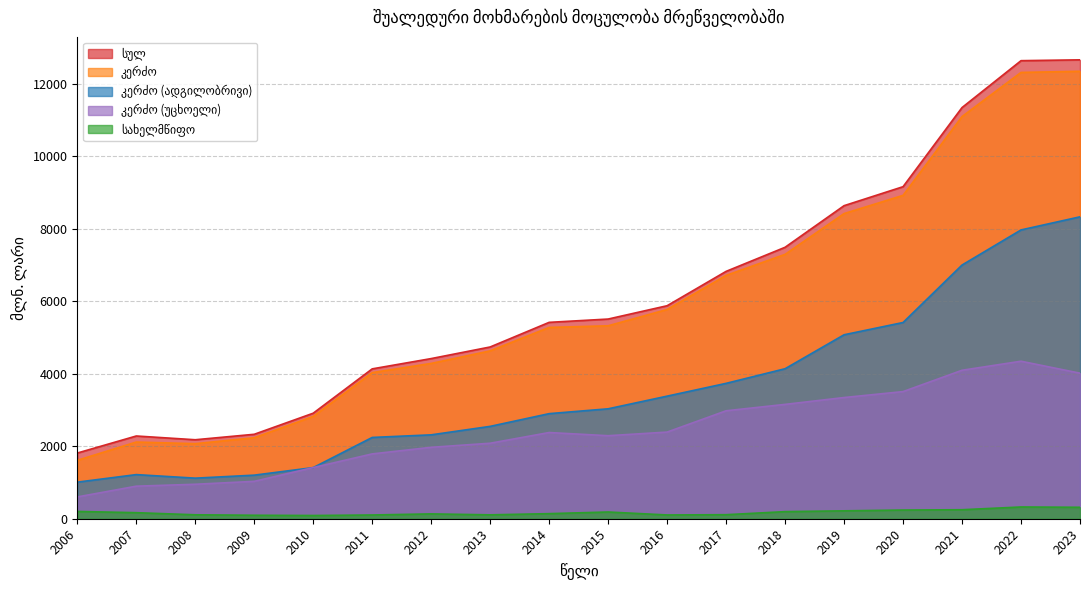

True or false: კერძო (ადგილობრივი) and სახელმწიფო intersect in this chart.

False